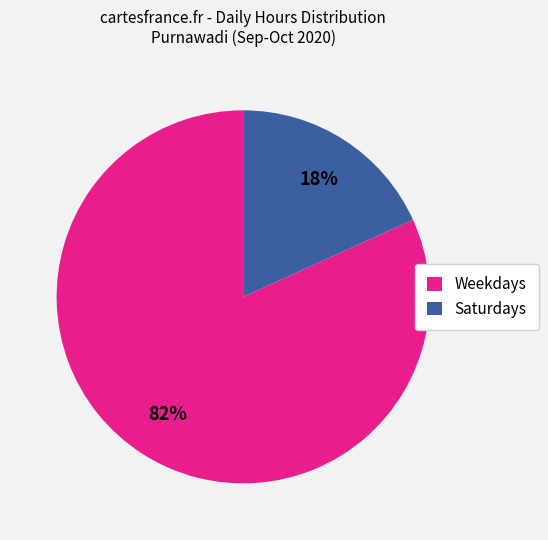

What percentage is the Weekdays slice, to the nearest percent?

82%